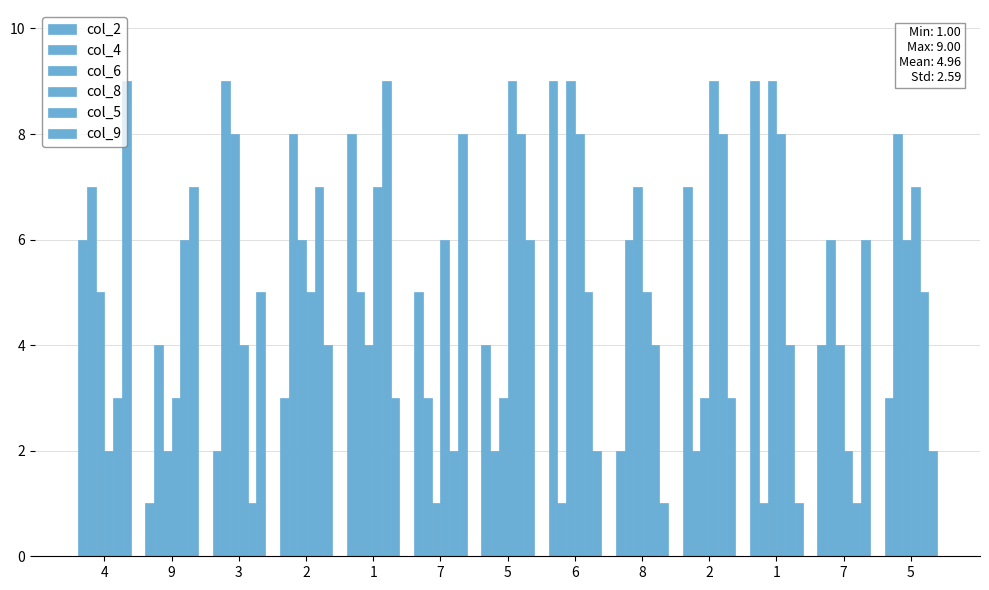

Reading left to right, list all the values displayed in this chart.

col_2: 4=6	9=1	3=2	2=3	1=8	7=5	5=4	6=9	8=2	2=7	1=9	7=4	5=3
col_4: 4=7	9=4	3=9	2=8	1=5	7=3	5=2	6=1	8=6	2=2	1=1	7=6	5=8
col_6: 4=5	9=2	3=8	2=6	1=4	7=1	5=3	6=9	8=7	2=3	1=9	7=4	5=6
col_8: 4=2	9=3	3=4	2=5	1=7	7=6	5=9	6=8	8=5	2=9	1=8	7=2	5=7
col_5: 4=3	9=6	3=1	2=7	1=9	7=2	5=8	6=5	8=4	2=8	1=4	7=1	5=5
col_9: 4=9	9=7	3=5	2=4	1=3	7=8	5=6	6=2	8=1	2=3	1=1	7=6	5=2